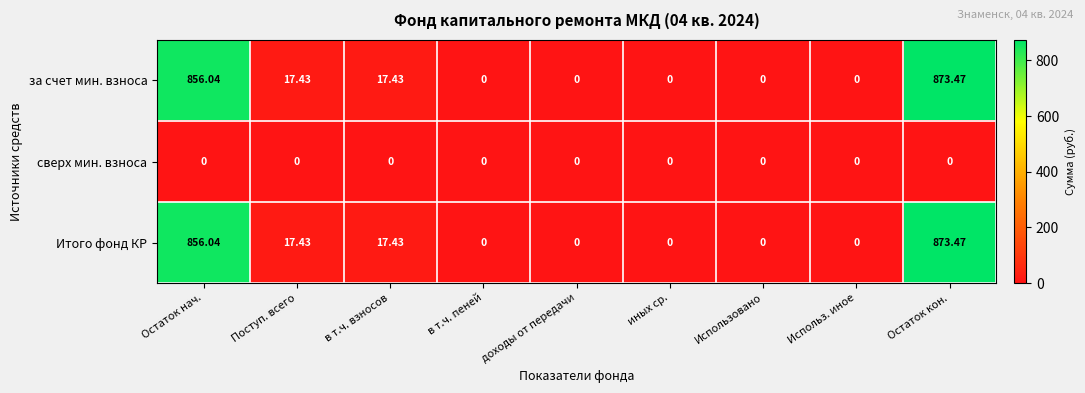

At which category is the sum across all series the highest?

Остаток кон.